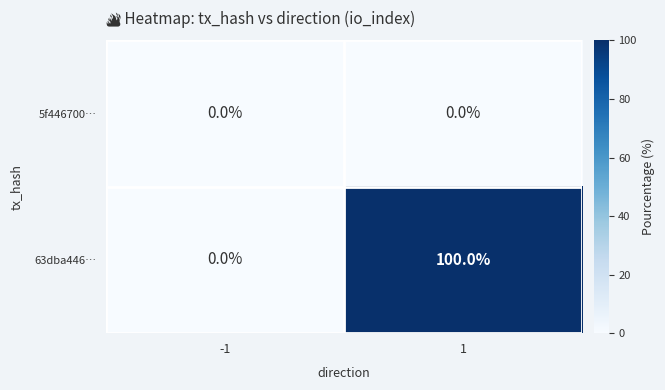

How many data points does each series have?

2